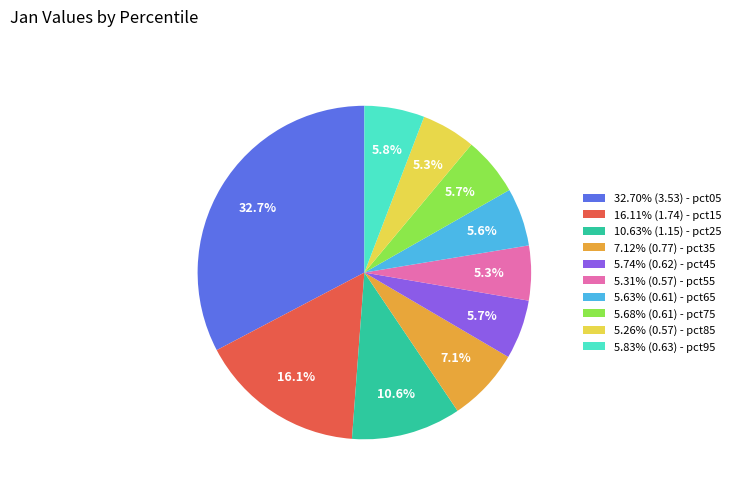

Is 32.70% (3.53) - pct05 the majority of the pie?

No